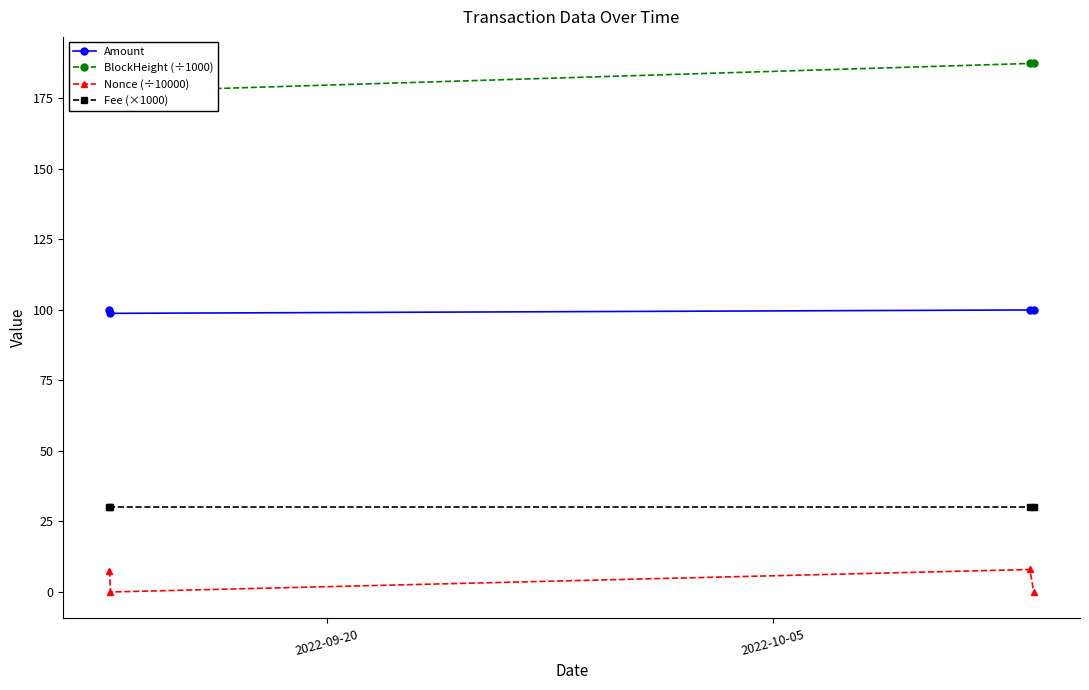

In Nonce (÷10000), how many points are higher than both neighbors (excluding endpoints)?

1